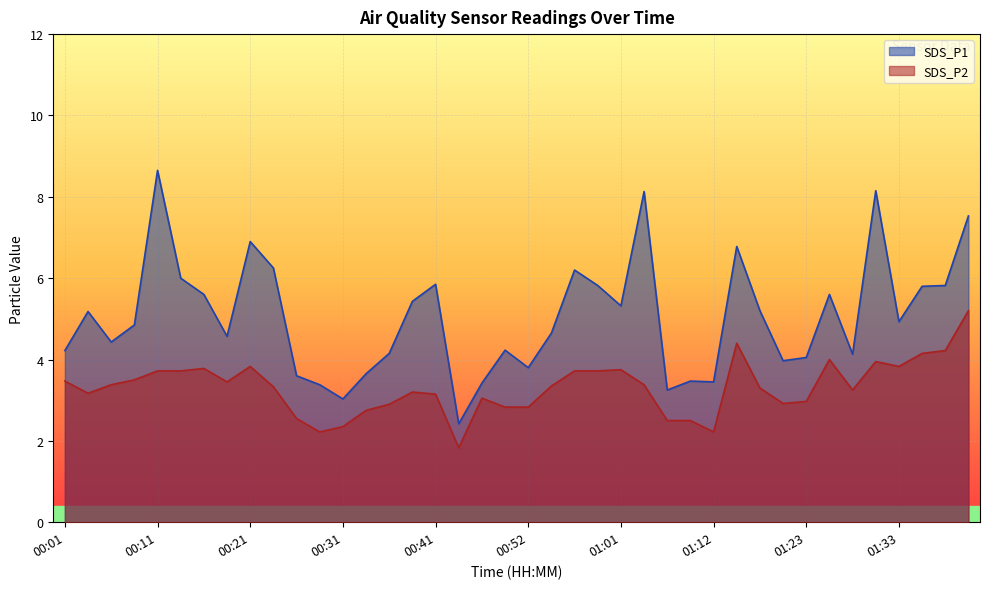

Reading left to right, transcribe all the data shown in this chart.

SDS_P1: 4.2	5.2	4.4	4.8	8.7	6.0	5.6	4.6	6.9	6.2	3.6	3.4	3.0	3.6	4.2	5.4	5.8	2.4	3.4	4.2	3.8	4.7	6.2	5.8	5.3	8.1	3.2	3.5	3.5	6.8	5.2	4.0	4.0	5.6	4.1	8.2	4.9	5.8	5.8	7.5
SDS_P2: 3.5	3.2	3.4	3.5	3.7	3.7	3.8	3.5	3.8	3.3	2.5	2.2	2.4	2.8	2.9	3.2	3.1	1.8	3.0	2.8	2.8	3.4	3.7	3.7	3.8	3.4	2.5	2.5	2.2	4.4	3.3	2.9	3.0	4.0	3.2	4.0	3.8	4.2	4.2	5.2